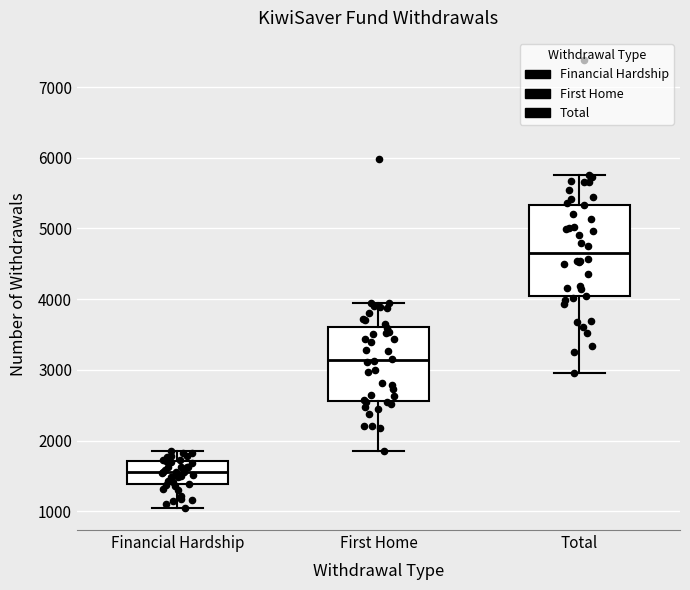

Reading left to right, read every box against the y-axis: the position of its median line, the range the box covers, and the ends of its whiskers. The values are not printed on the chart, so give them approximately, as read against the axis.

Financial Hardship: median 1600, box 1400 to 1700, whiskers 1100 to 1900
First Home: median 3100, box 2600 to 3600, whiskers 1900 to 4000
Total: median 4700, box 4000 to 5300, whiskers 3000 to 5800